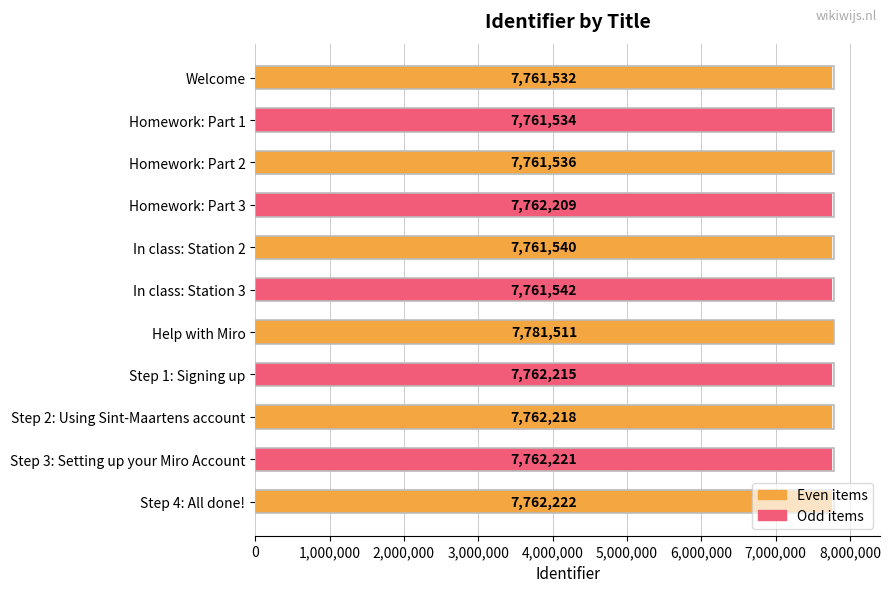

What is the change in value from Homework: Part 2 to Homework: Part 3?

+673